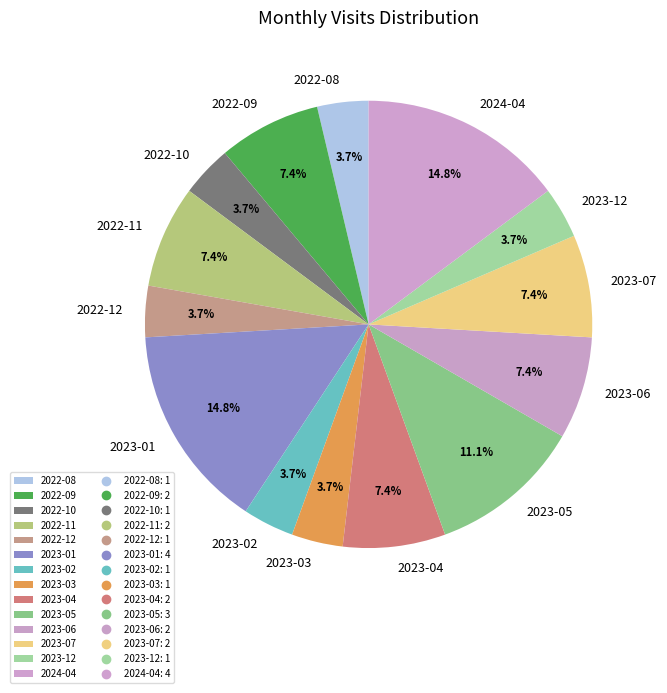

What is the ratio of the value at 2023-06 to the value at 2023-02?

2.0